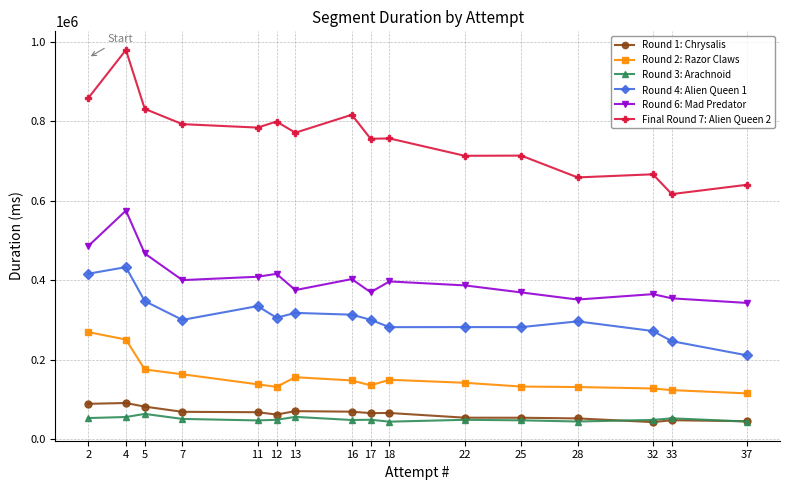

How many lines are shown in the chart?

6